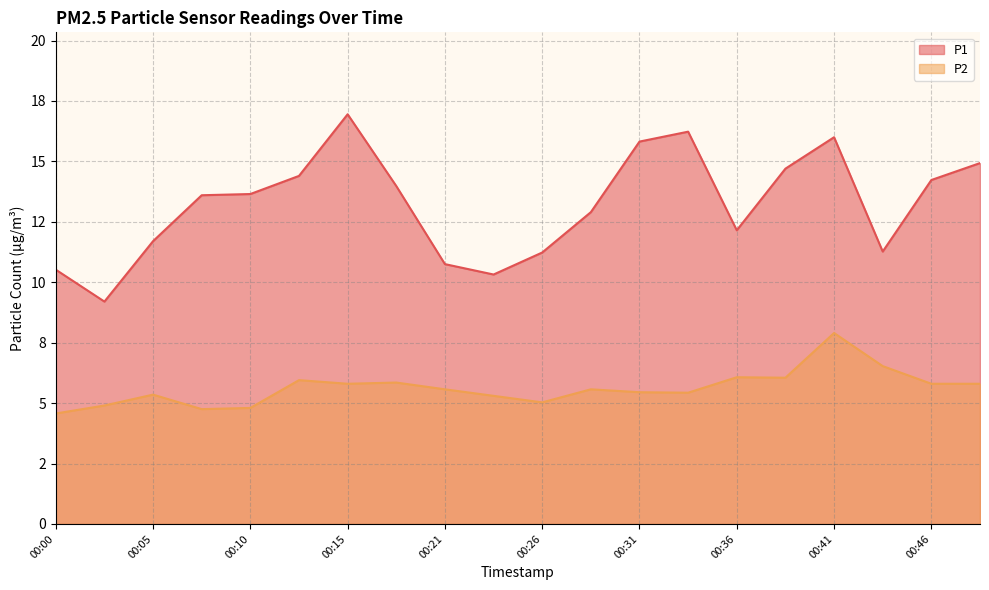

Does the chart display data point markers on the line(s)?

No